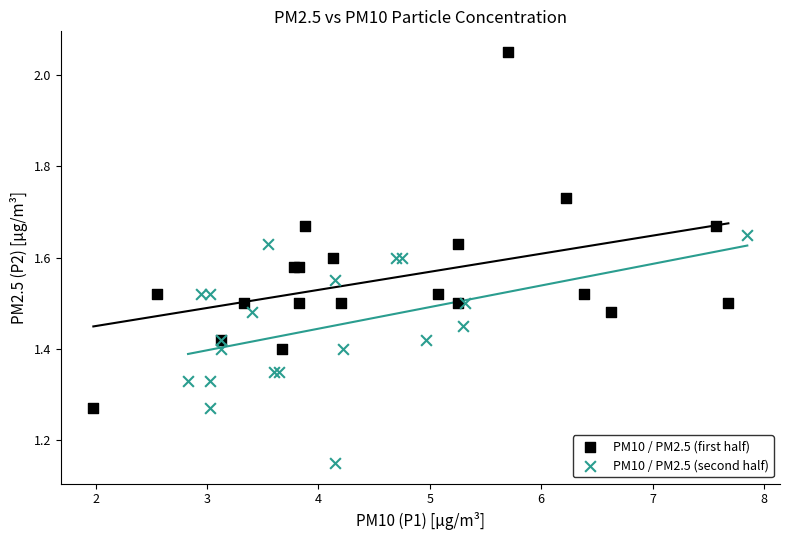

Which series reaches the minimum Y coordinate?

PM10 / PM2.5 (second half)